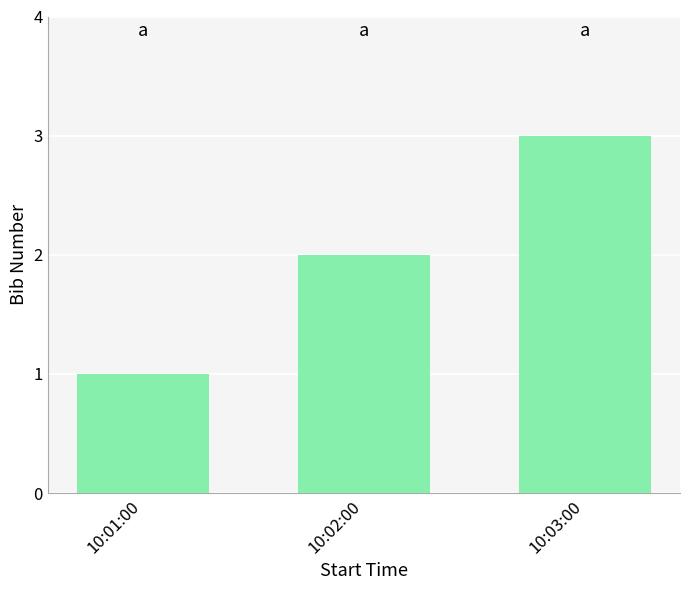

What is the approximate value at 10:03:00?

3